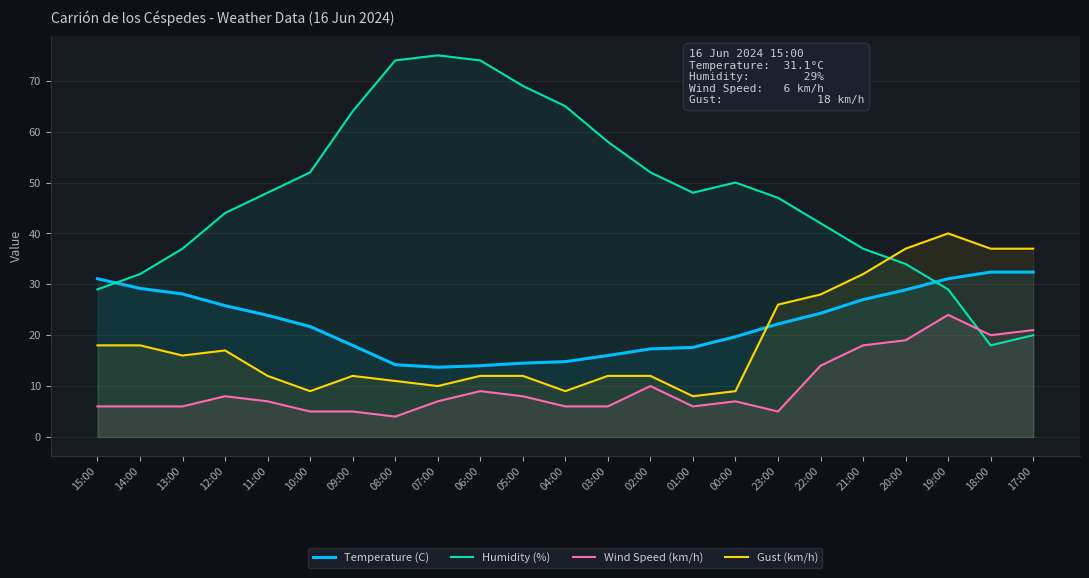

How many data points in Humidity (%) are less than 48?

11